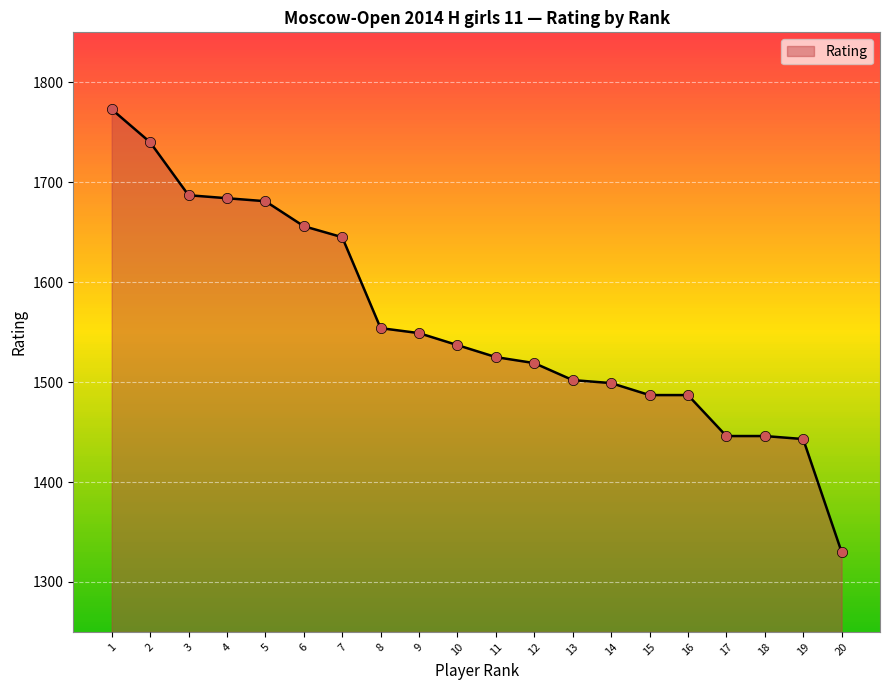

Between 15 and 5, which is larger?

5